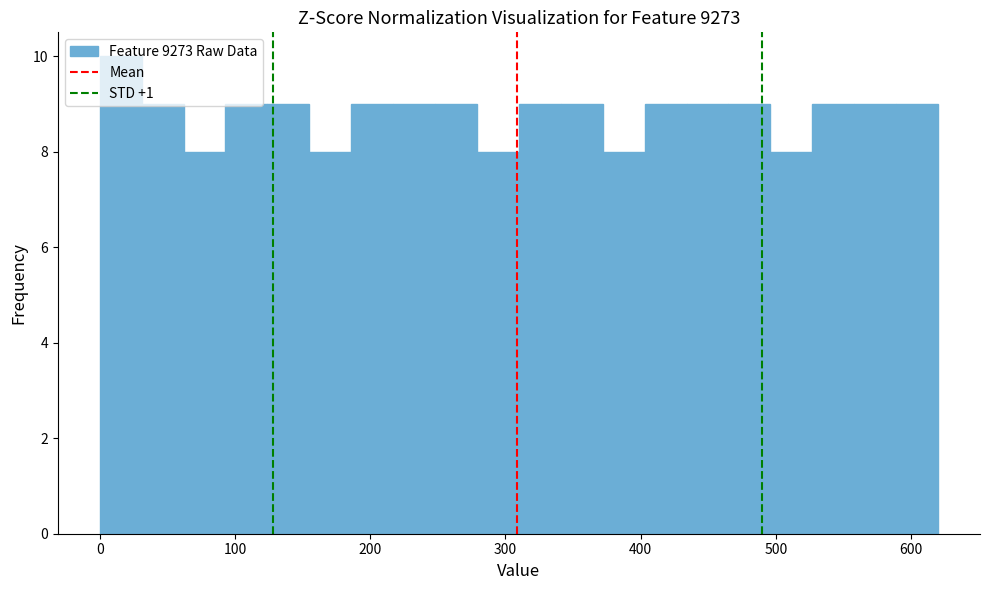

Read against the x-axis, roughly where is the centre of the tallest bar?

20